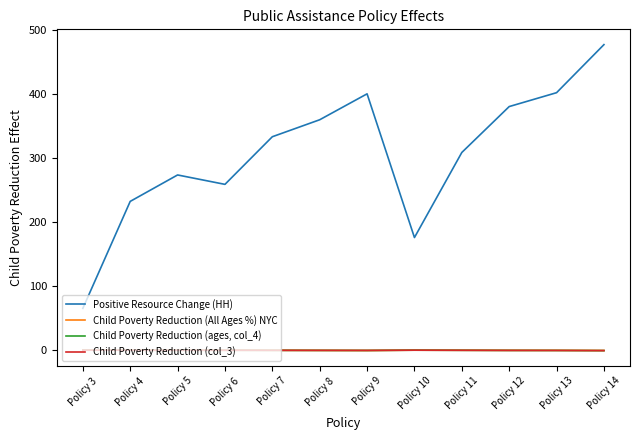

True or false: Child Poverty Reduction (col_3) and Positive Resource Change (HH) intersect in this chart.

False